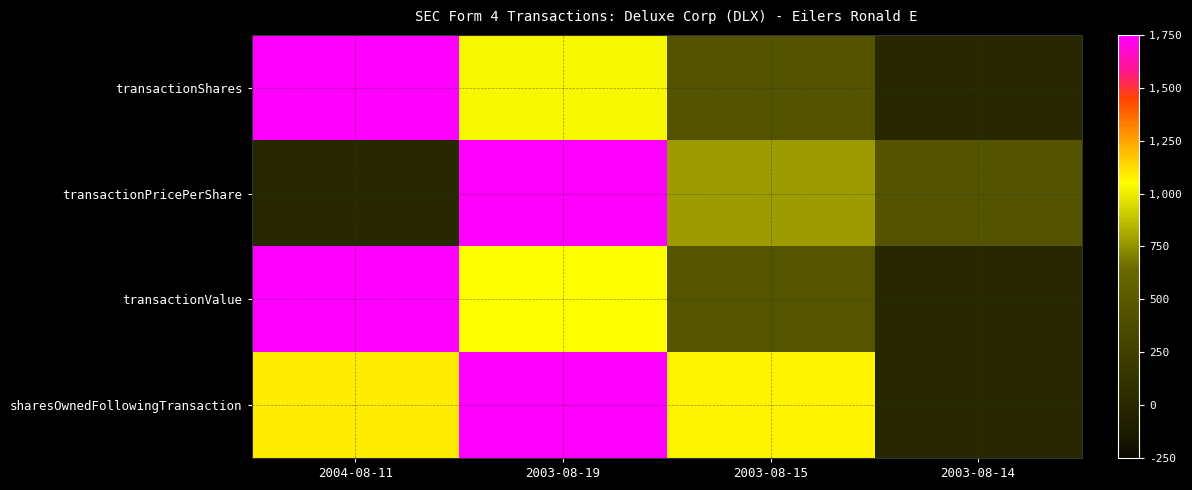

What is the spread (max minus min) of values at 2003-08-14?

437.4